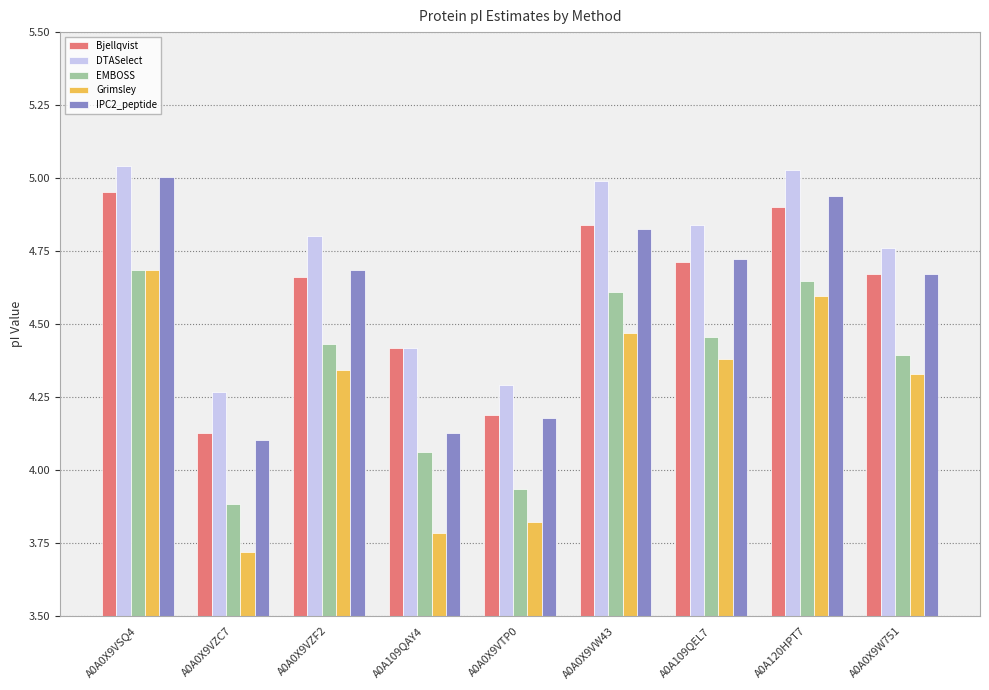

Where is Bjellqvist nearest to the value 4?

A0A0X9VZC7